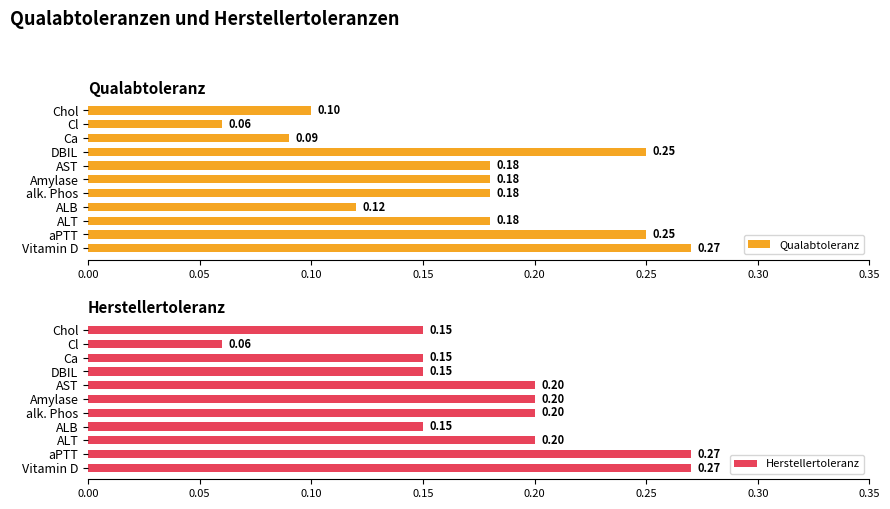

How many Qualabtoleranz values are between 0 and 1?

11